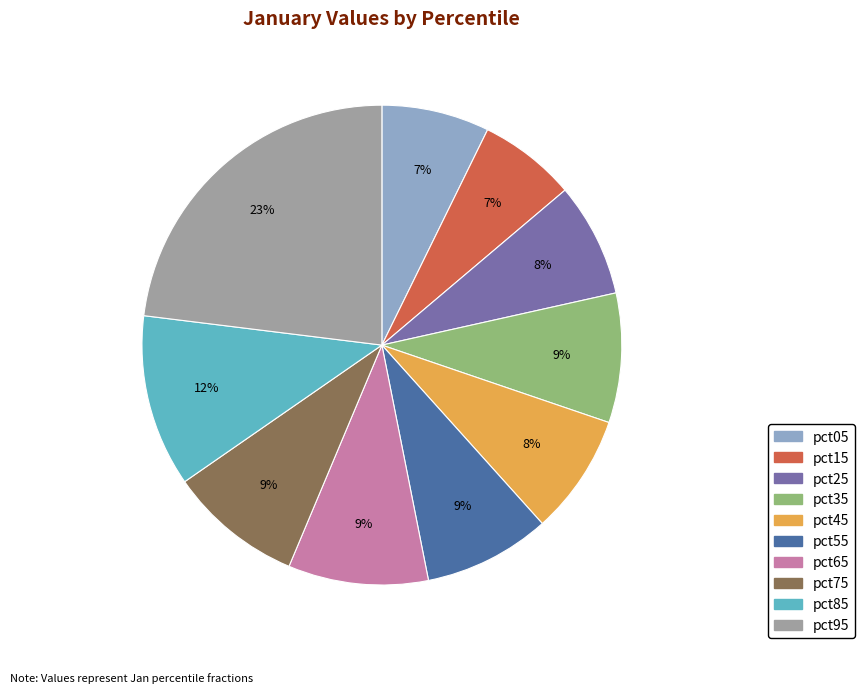

Count the number of slices in the pie.

10